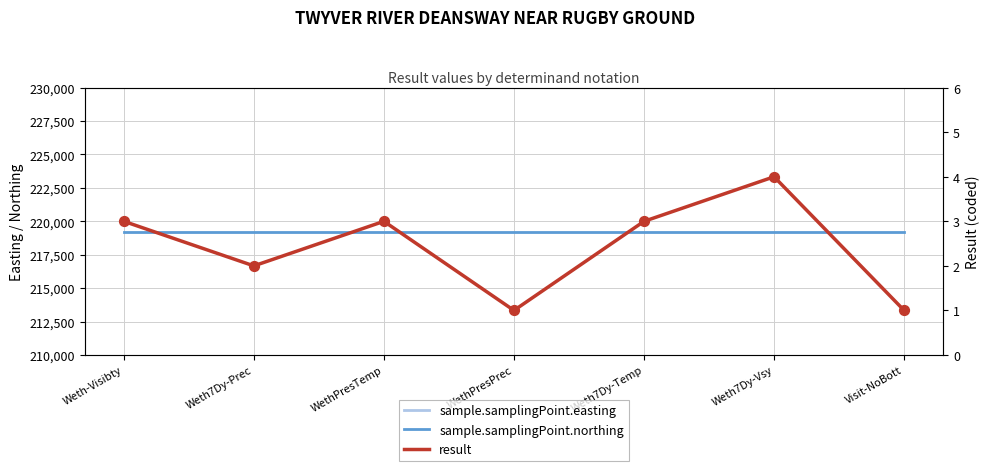

At which category is the sum across all series the highest?

Weth7Dy-Vsy